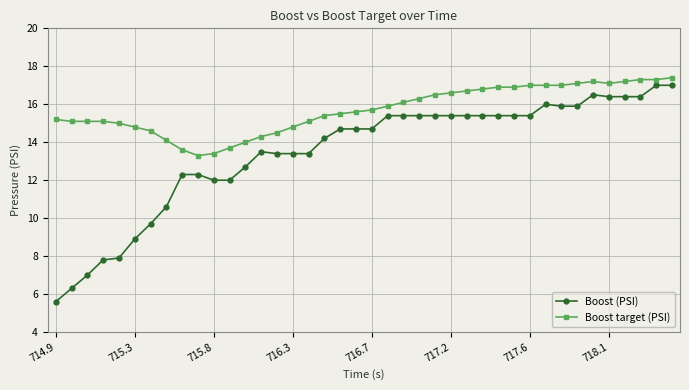

How many distinct data groups are displayed?

2